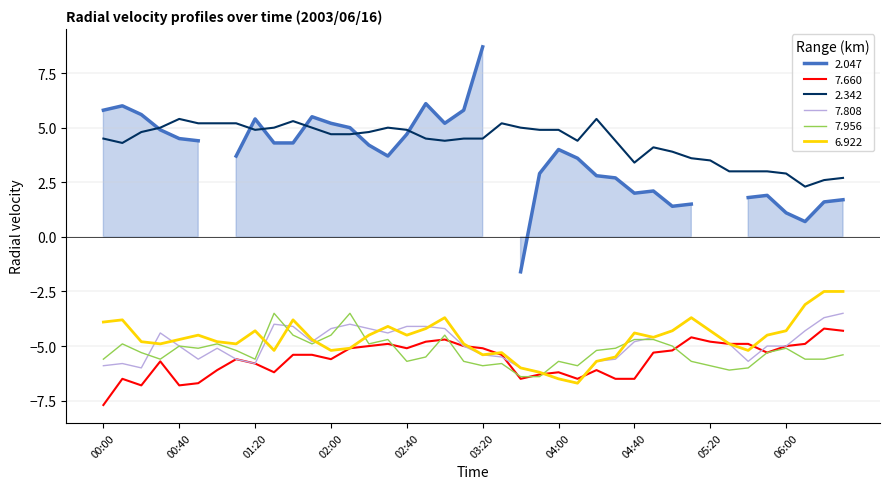

How many interior local peaks does the 7.808 series have?

6